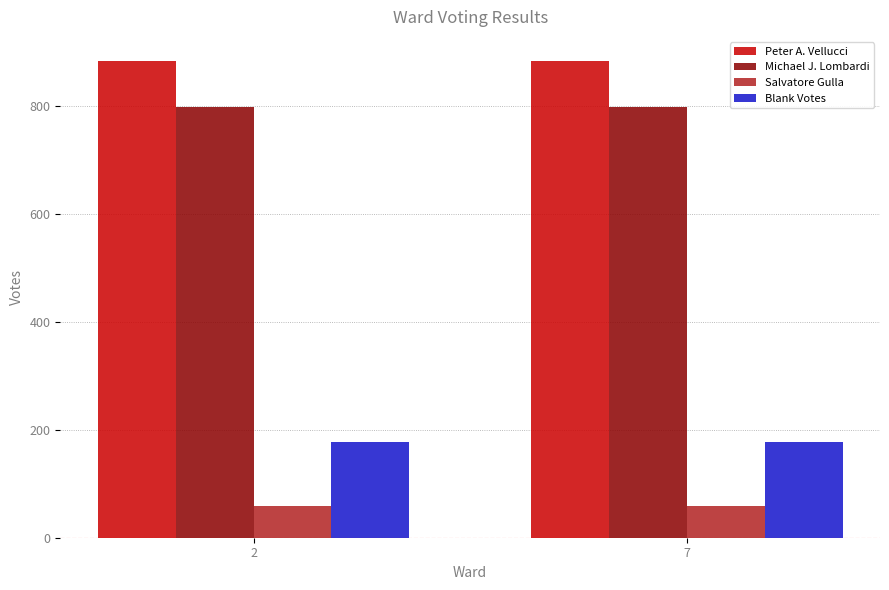

Which series has the largest total across all categories?

Peter A. Vellucci